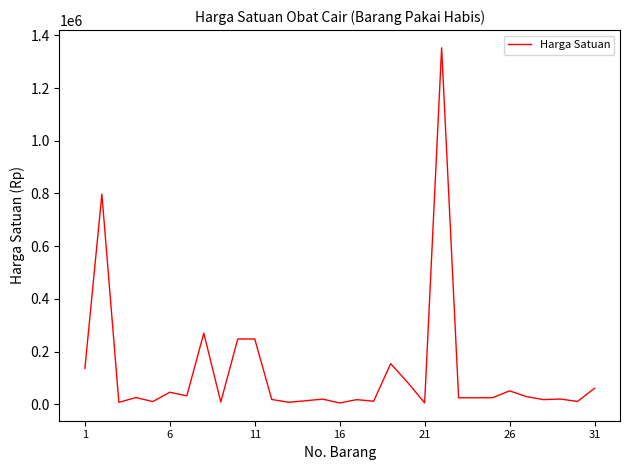

What is the greatest value displayed?

1353000